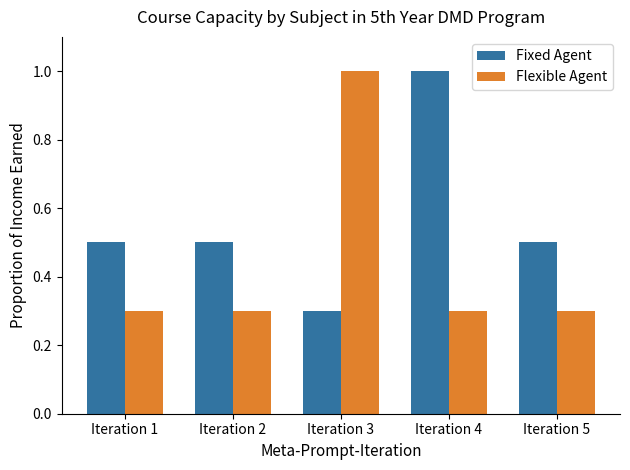

The value of Fixed Agent at Iteration 3 is 0.1. True or false?

False